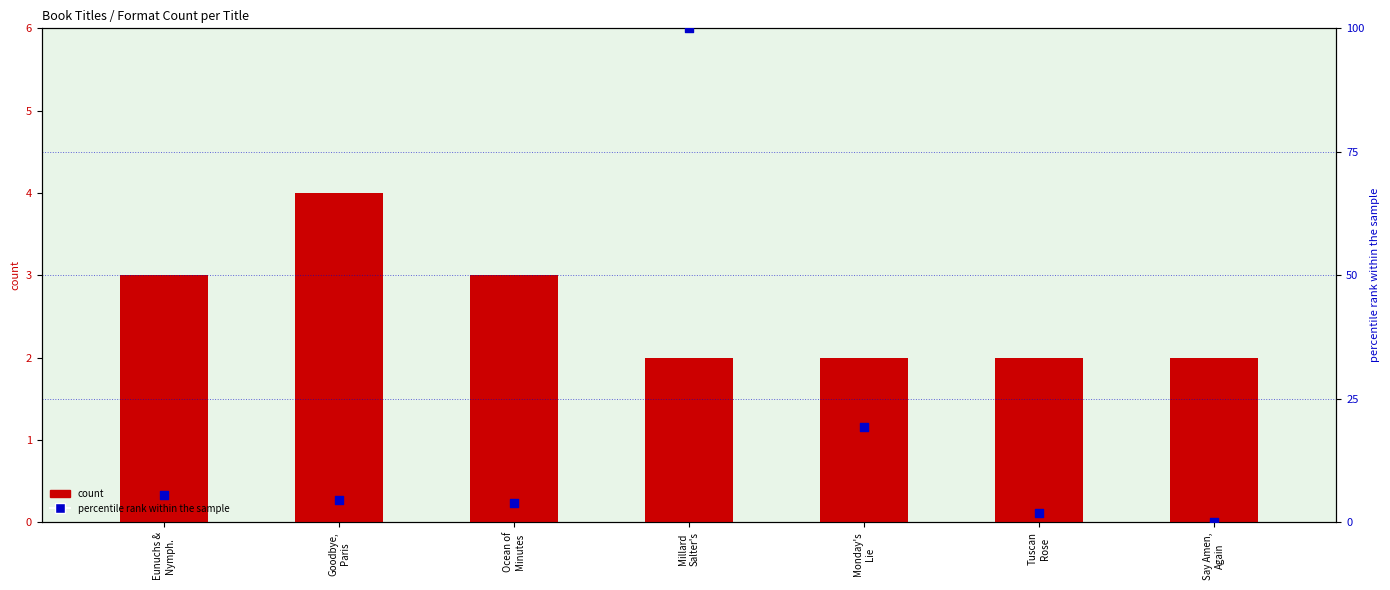

What are all the series names shown in the legend?

count, percentile rank within the sample